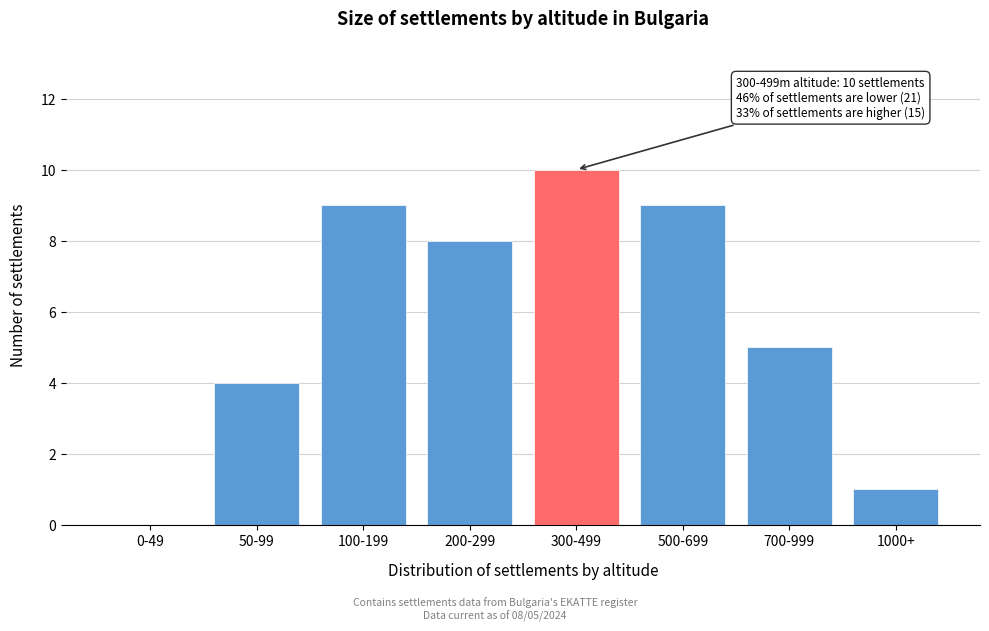

Reading left to right, list all the values displayed in this chart.

0-49=0	50-99=4	100-199=9	200-299=8	300-499=10	500-699=9	700-999=5	1000+=1